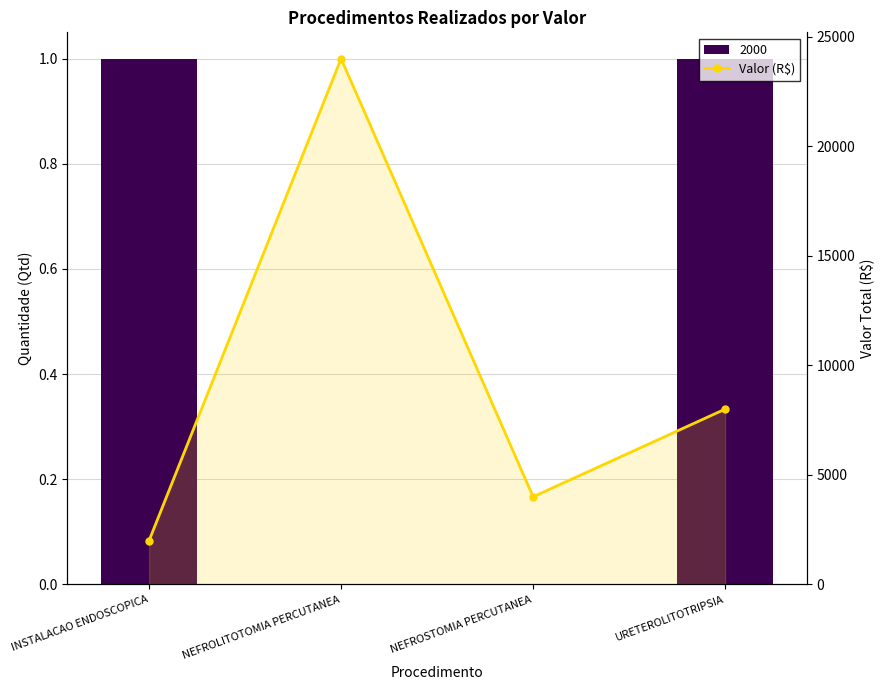

Are the bars horizontal?

No